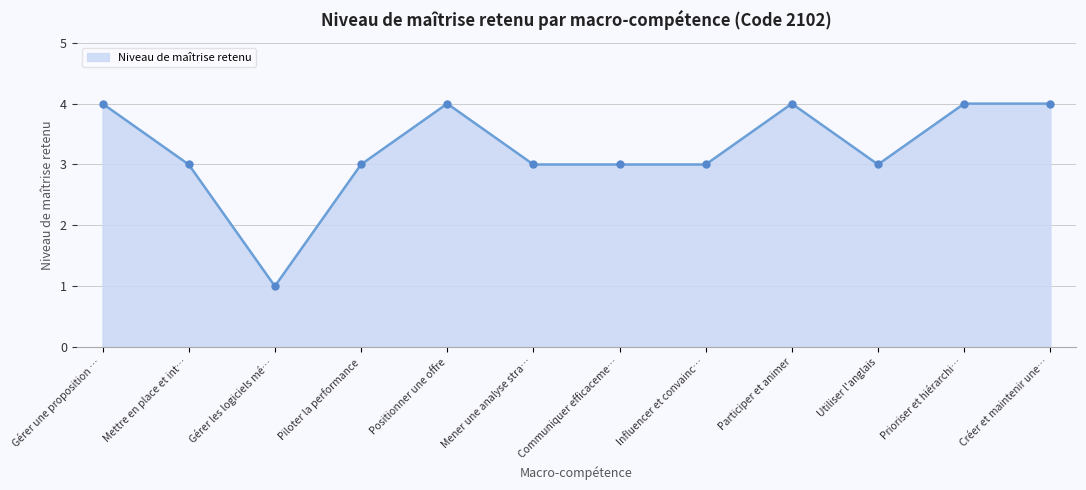

What is the change in value from Mettre en place et int… to Prioriser et hiérarchi…?

+1